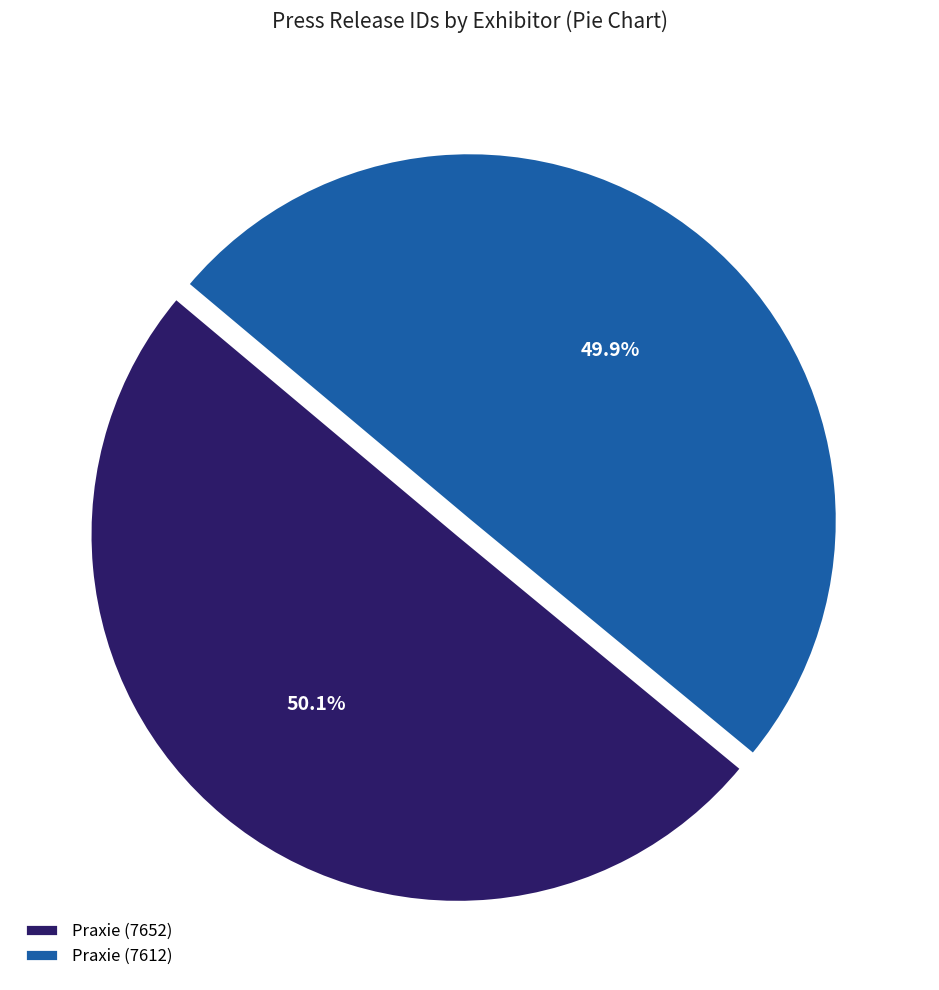

Count the number of slices in the pie.

2